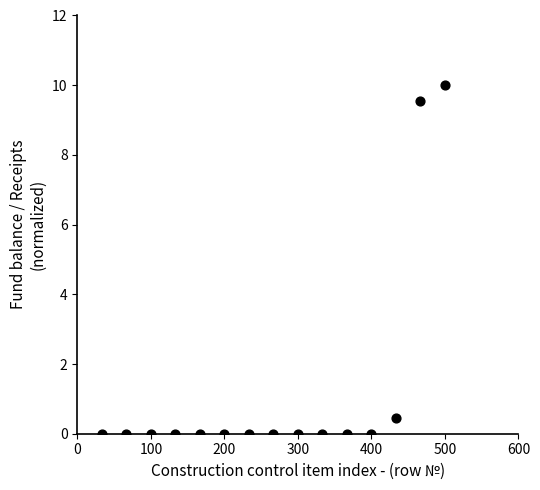

What is the range of X values (max minus min)?

466.7